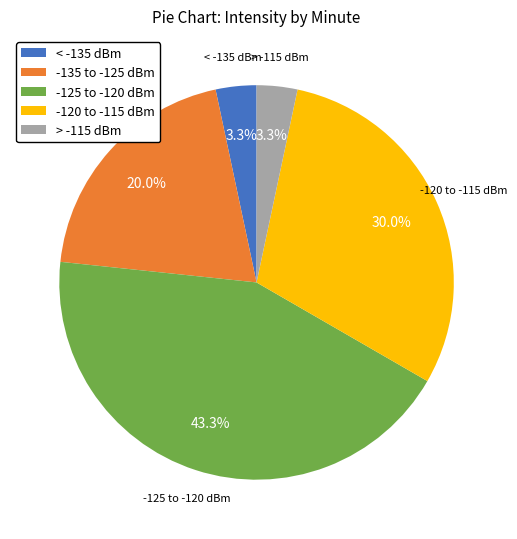

Does < -135 dBm account for over 50% of the chart?

No